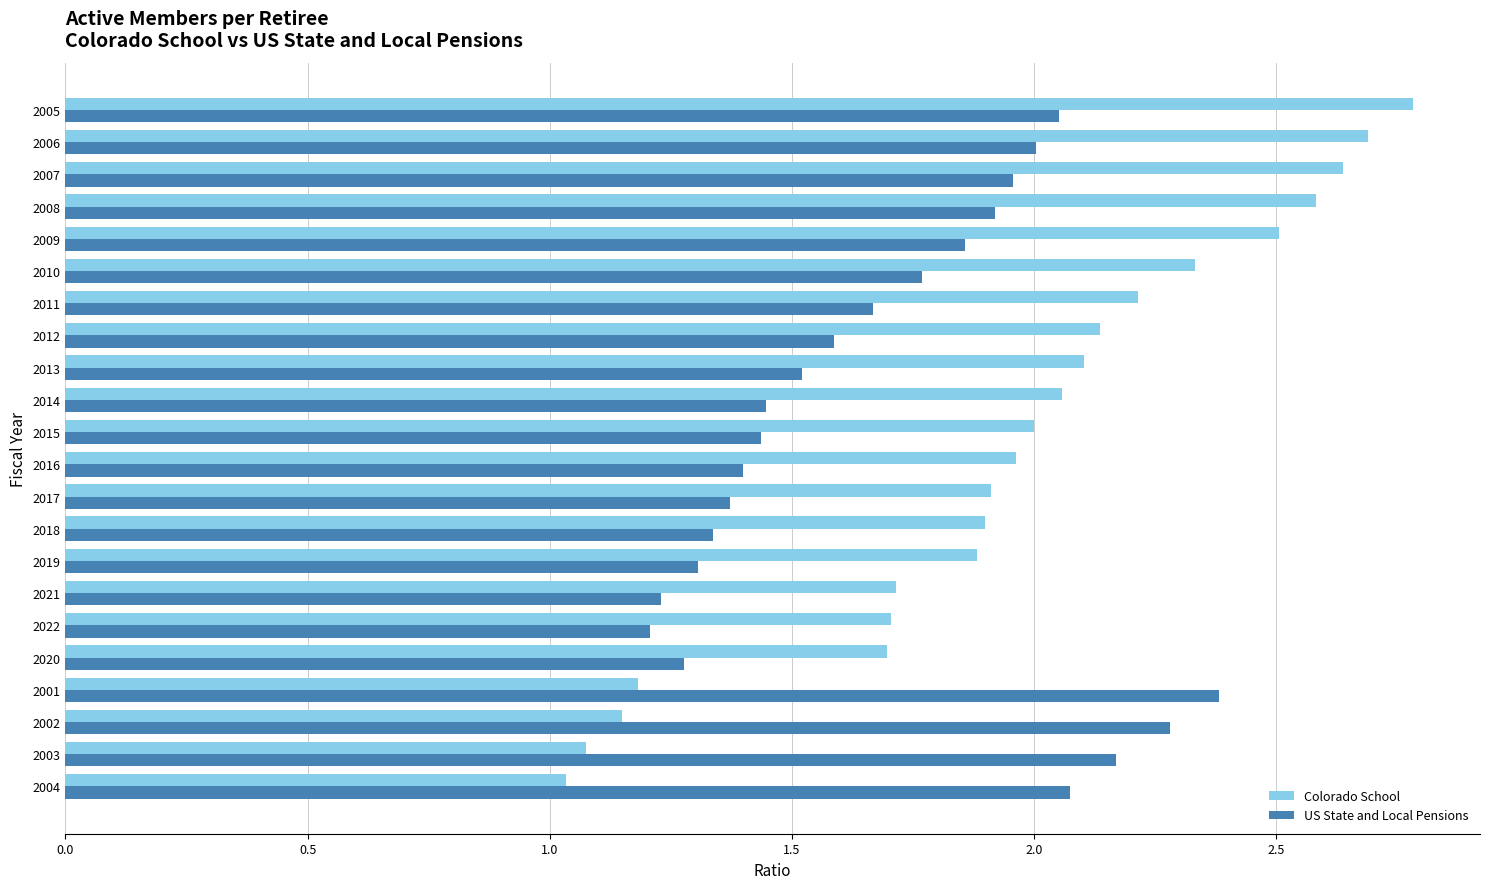

List the series in order of their peak value, highest first.

Colorado School, US State and Local Pensions